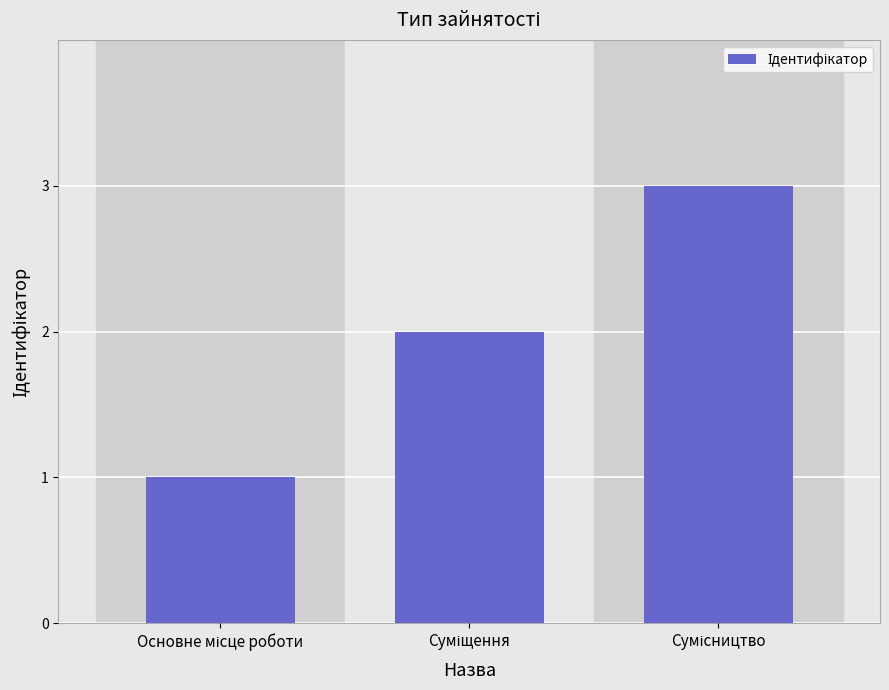

Reading left to right, transcribe all the data shown in this chart.

1	2	3